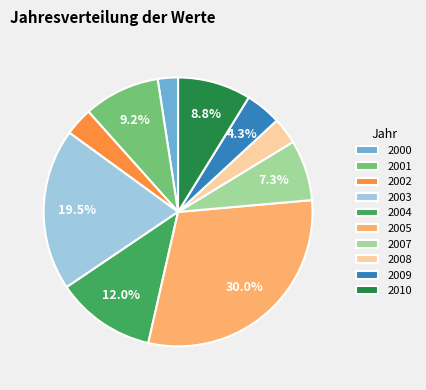

Between 2002 and 2003, which is larger?

2003